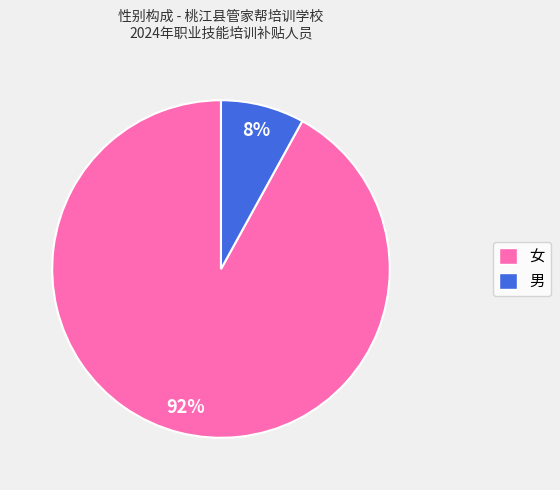

Count the number of slices in the pie.

2